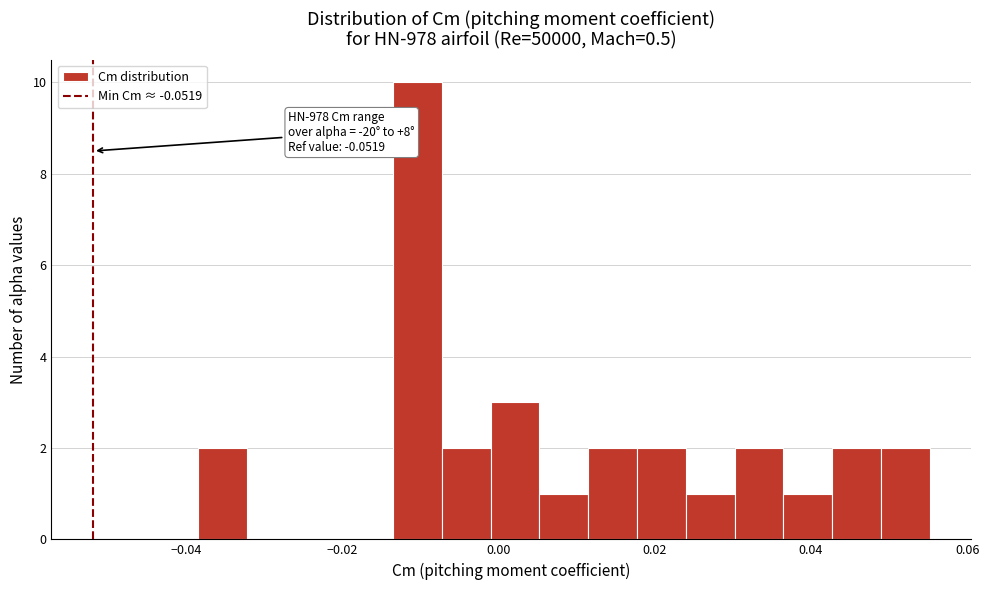

Read against the x-axis, roughly where is the centre of the tallest bar?

-0.010